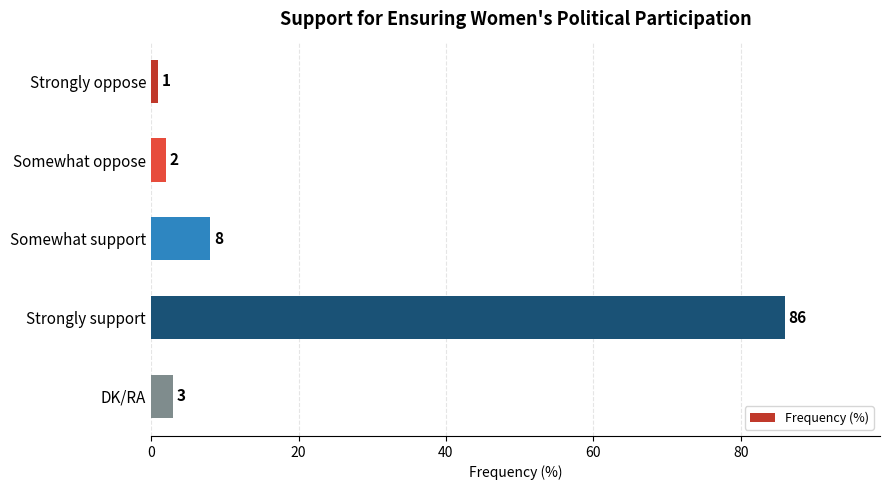

What is the ratio of the value at Somewhat support to the value at Strongly oppose?

8.0